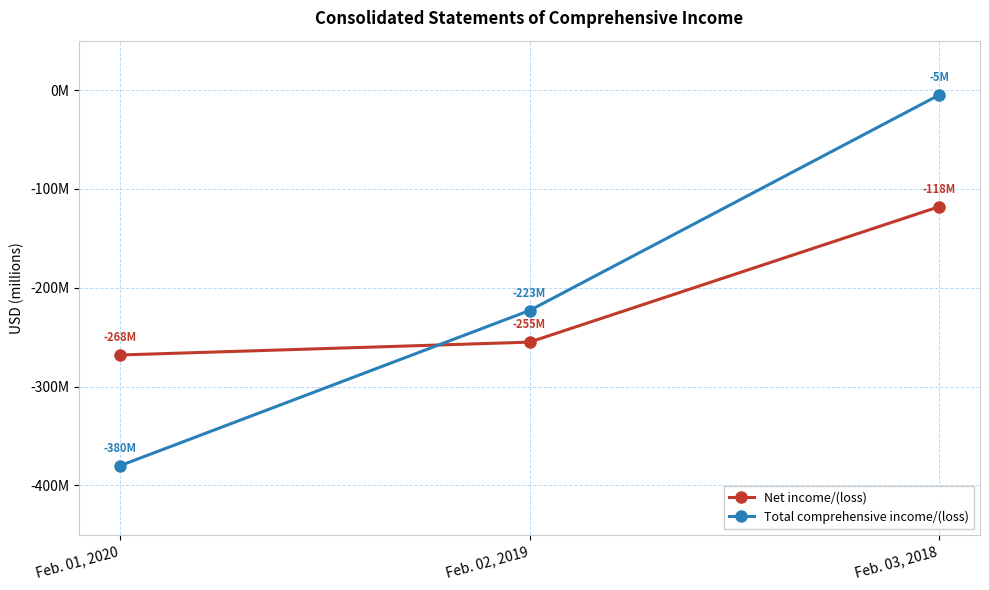

True or false: Total comprehensive income/(loss) has a value of -5 at Feb. 03, 2018.

True